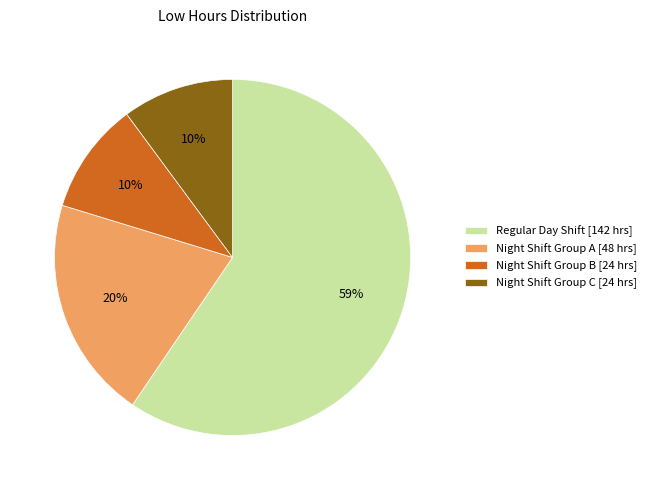

Do Night Shift Group A [48 hrs] and Night Shift Group C [24 hrs] together represent more than half of the pie?

No